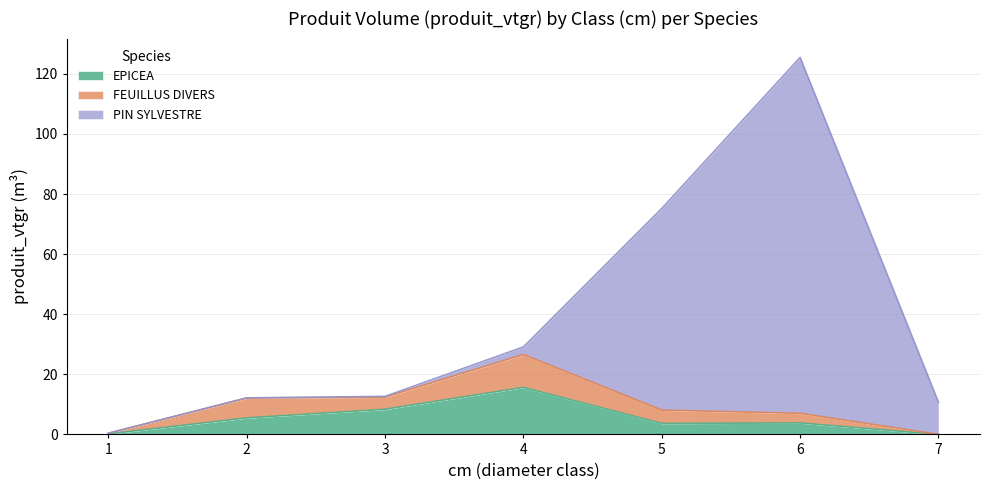

Does the chart display data point markers on the line(s)?

No